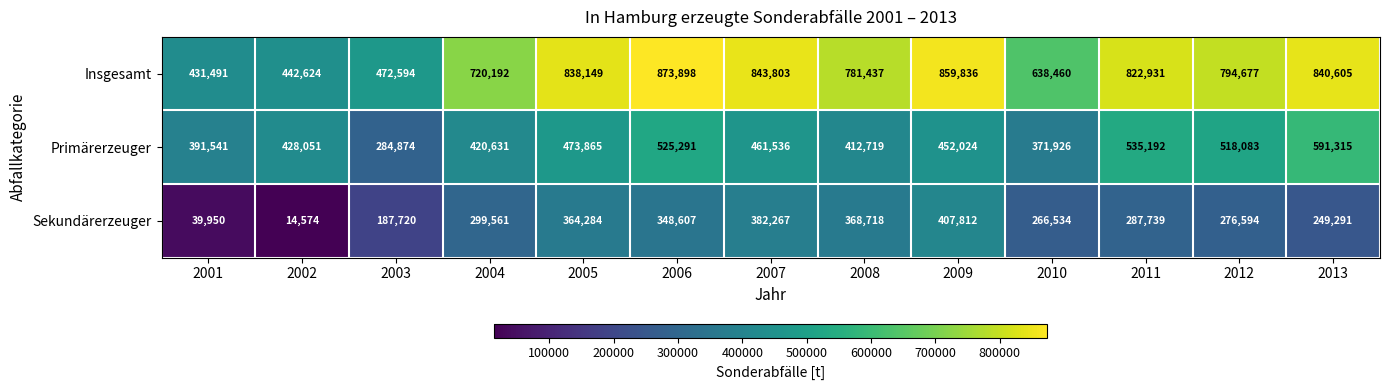

Is it true that Primärerzeuger equals 518083 at 2012?

True